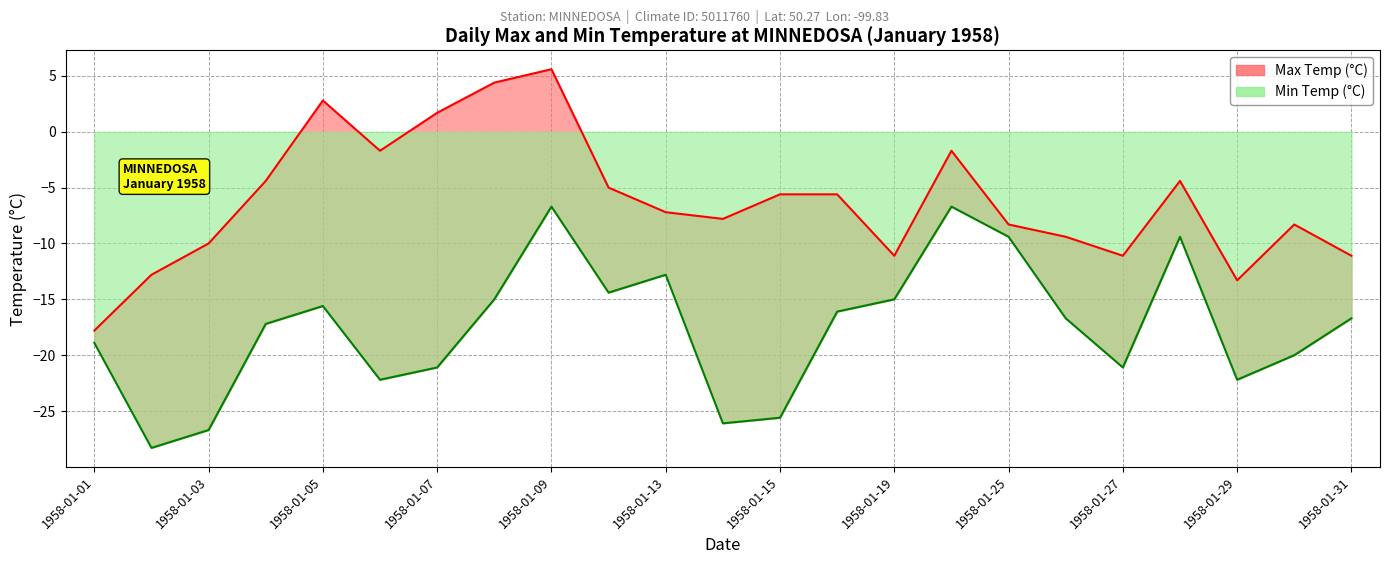

What is the difference between the maximum and minimum values in the Max Temp (°C) series?

23.4